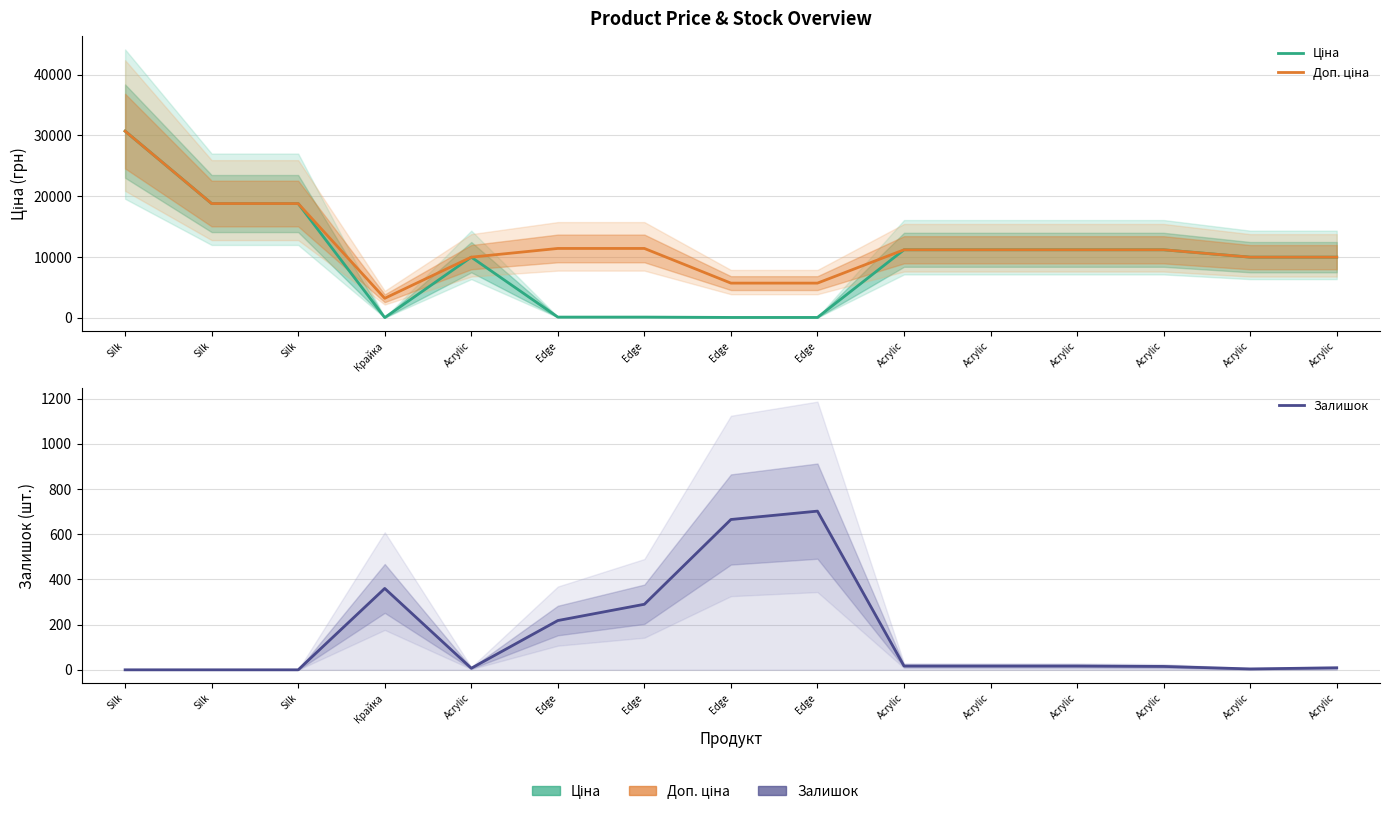

True or false: Ціна and Доп. ціна intersect in this chart.

False